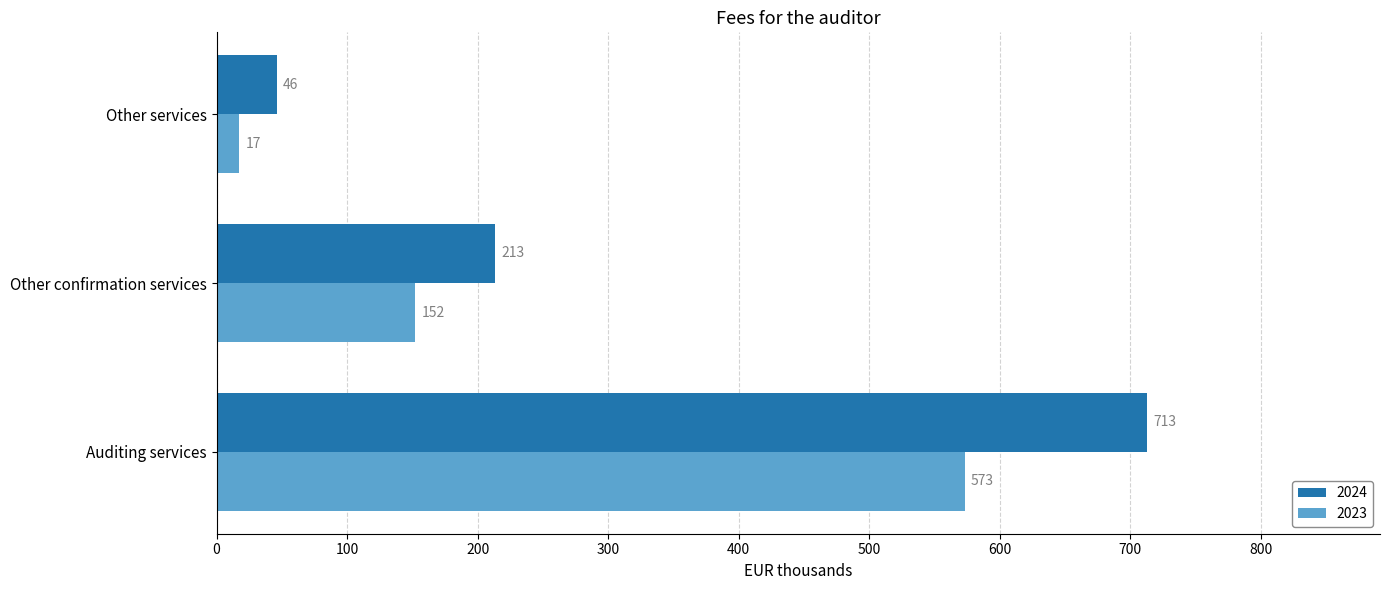

How many 2024 values are between 46 and 713?

3